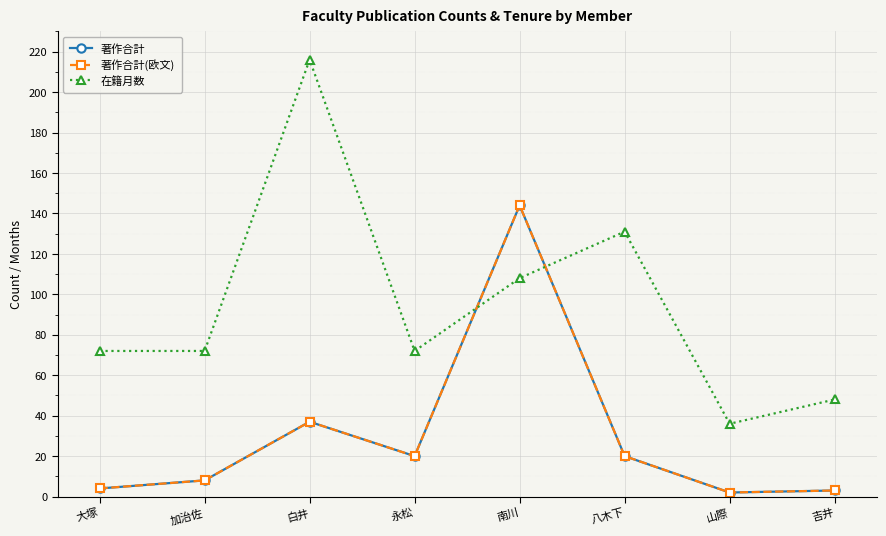

At which label does 著作合計 reach its minimum?

山際